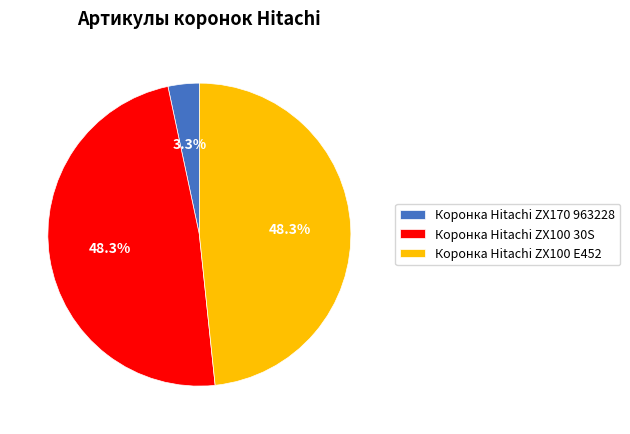

To the nearest percent, what is the difference between the largest and smallest slice percentages?

45%